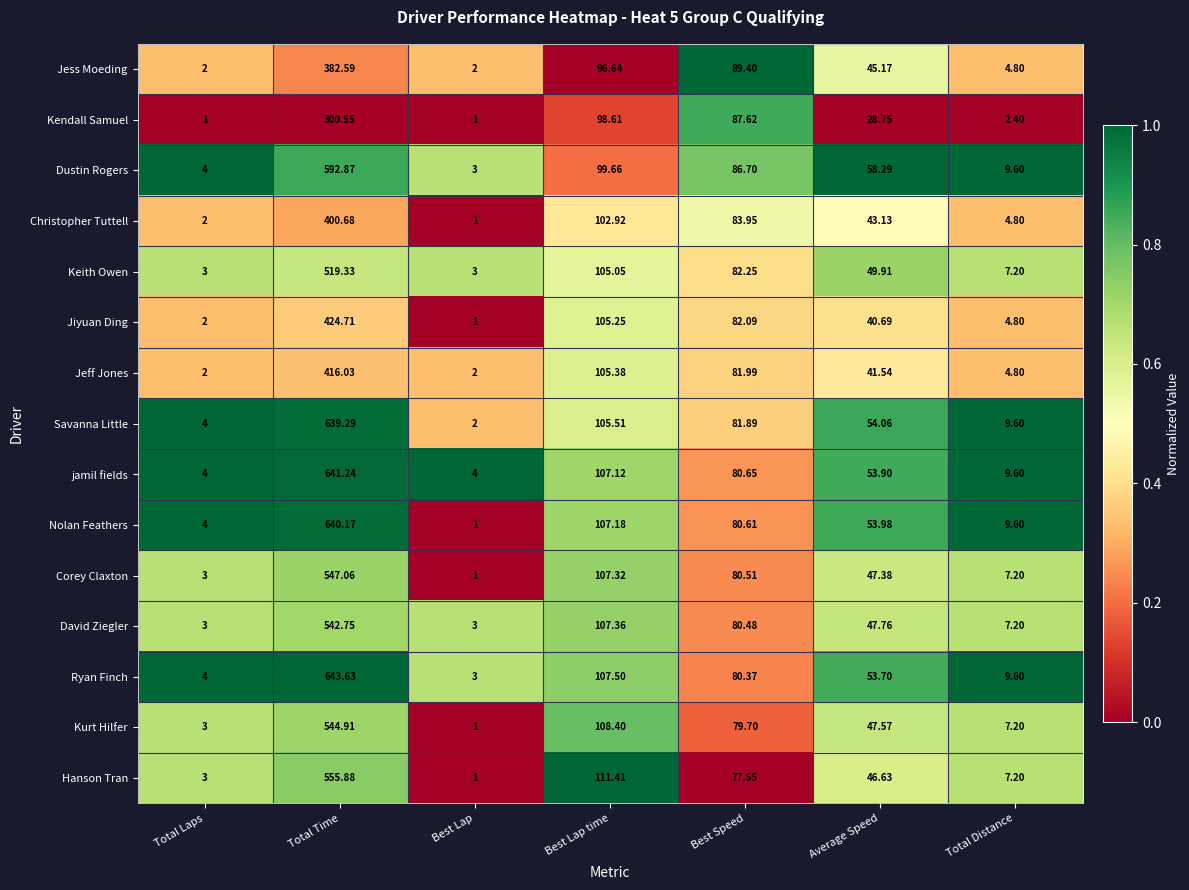

Between Total Time and Best Lap time, which series saw the biggest shift?

Ryan Finch